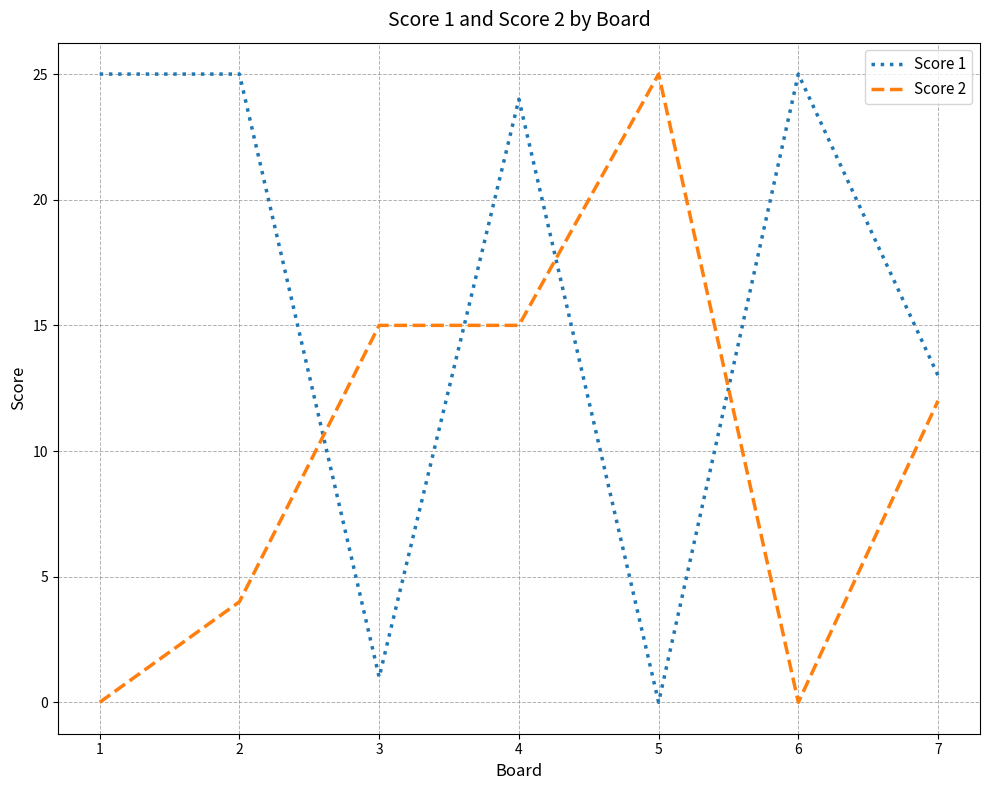

What is the spread (max minus min) of values at 3?

14